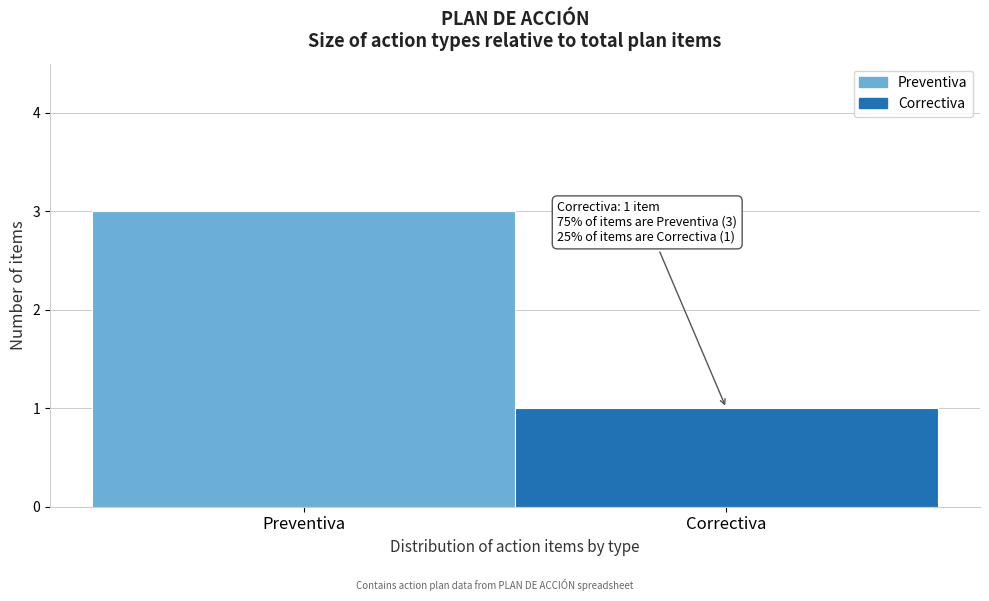

Reading right to left, list all the values displayed in this chart.

1	3